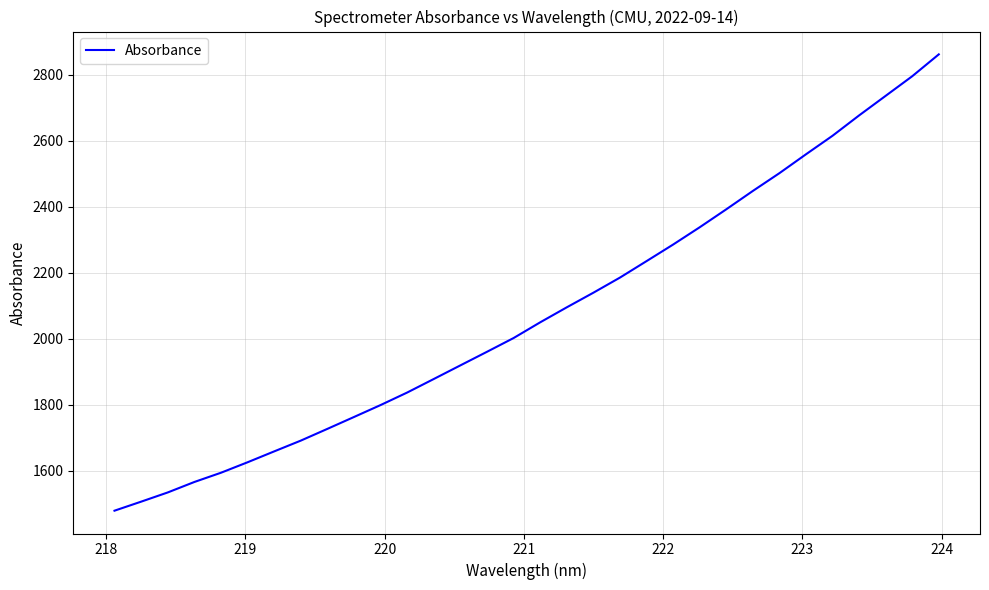

What is the difference between the maximum and minimum values?

1381.4